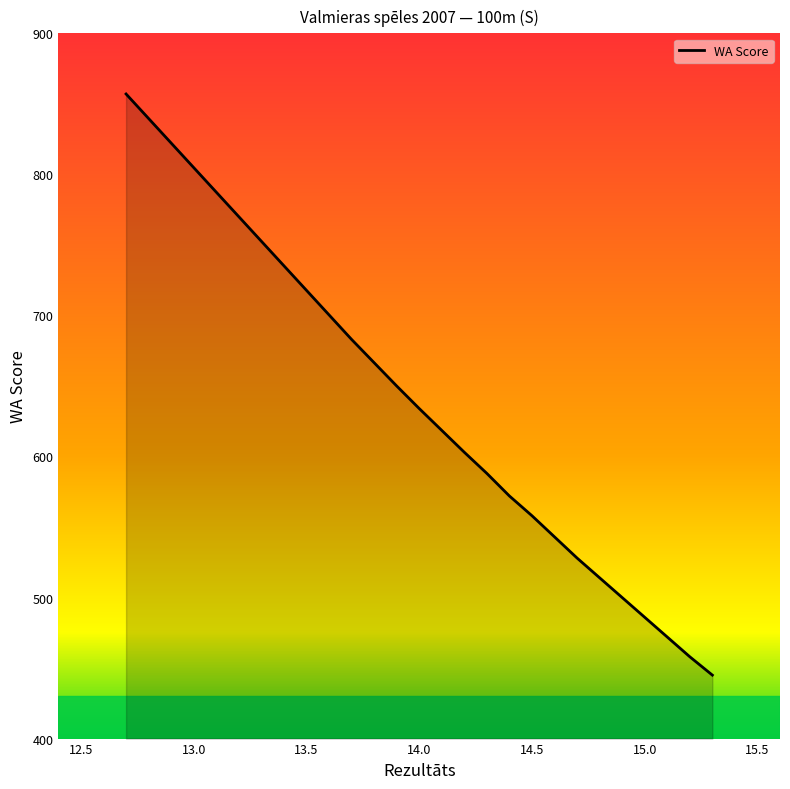

The value at 14.0 is 964. True or false?

False